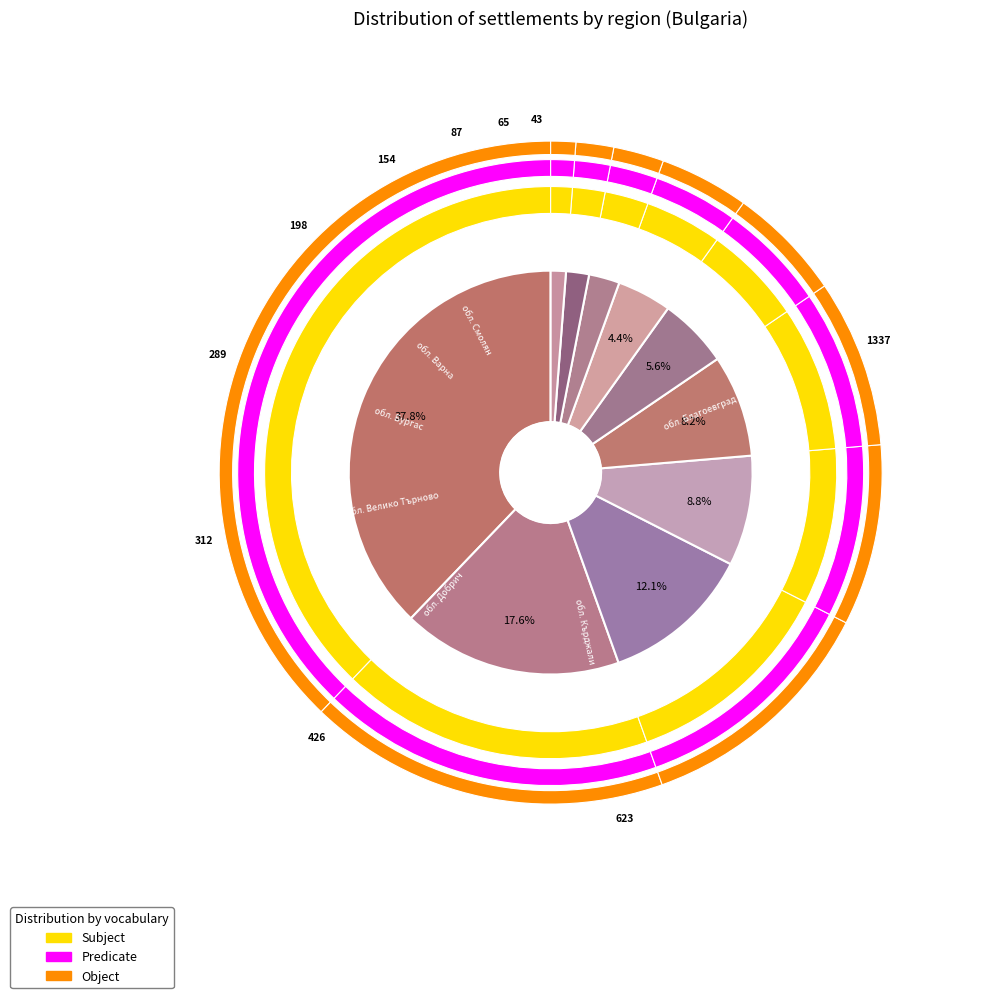

True or false: обл. Ловеч accounts for 11% of the total.

False